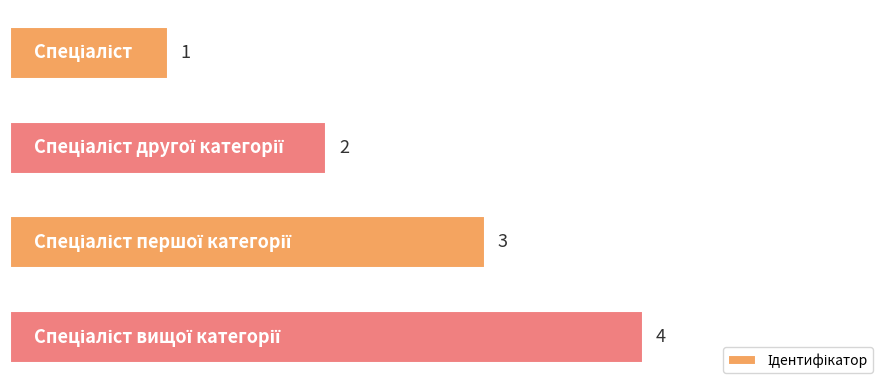

How many values are between 2 and 4?

3